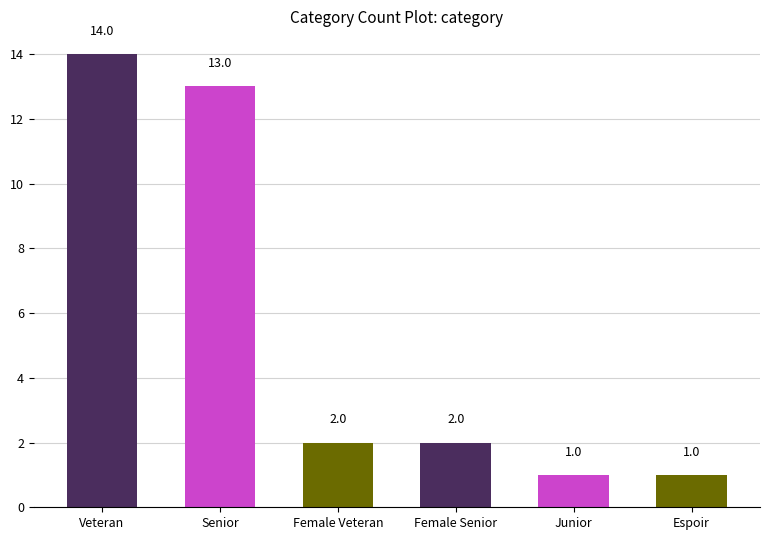

What is the minimum value shown in the chart?

1